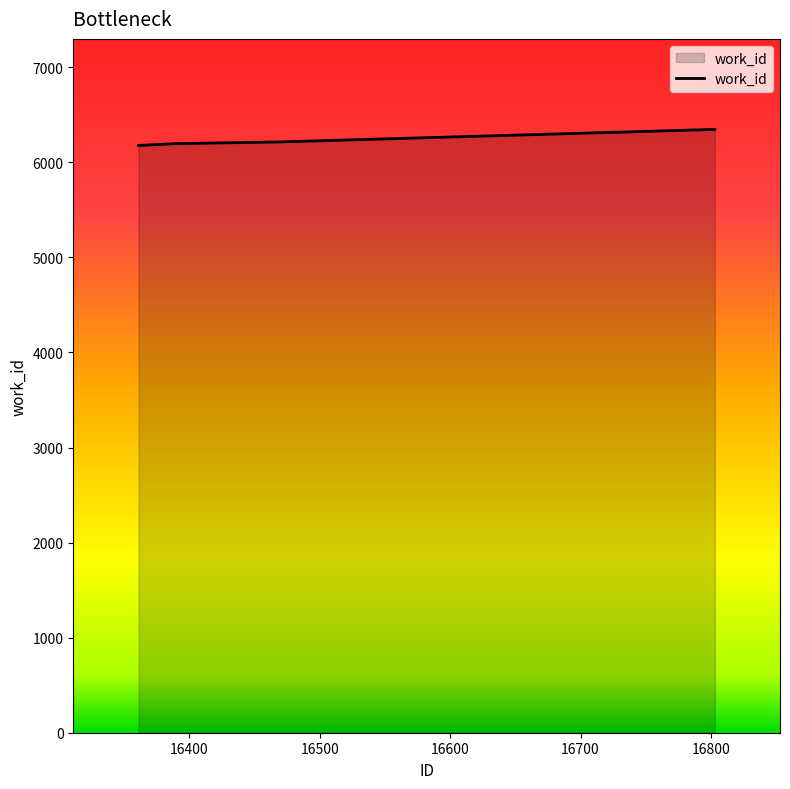

True or false: the data has more than 1 interior local peaks.

False